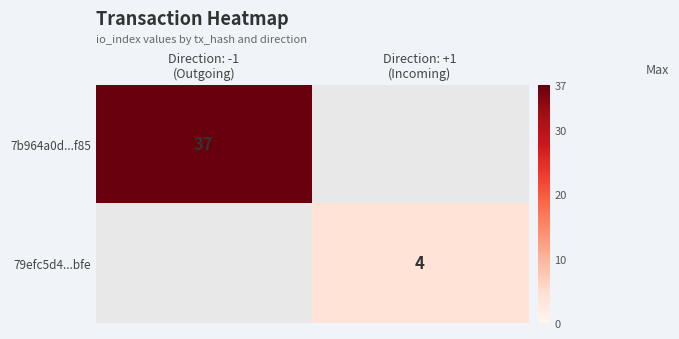

Rank the series at Direction: -1 (Outgoing) from lowest to highest value.

7b964a0d...f85, 79efc5d4...bfe